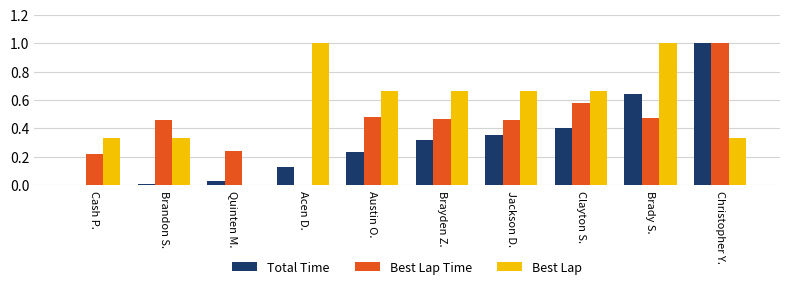

Which series changed the most between Acen D. and Jackson D.?

Best Lap Time